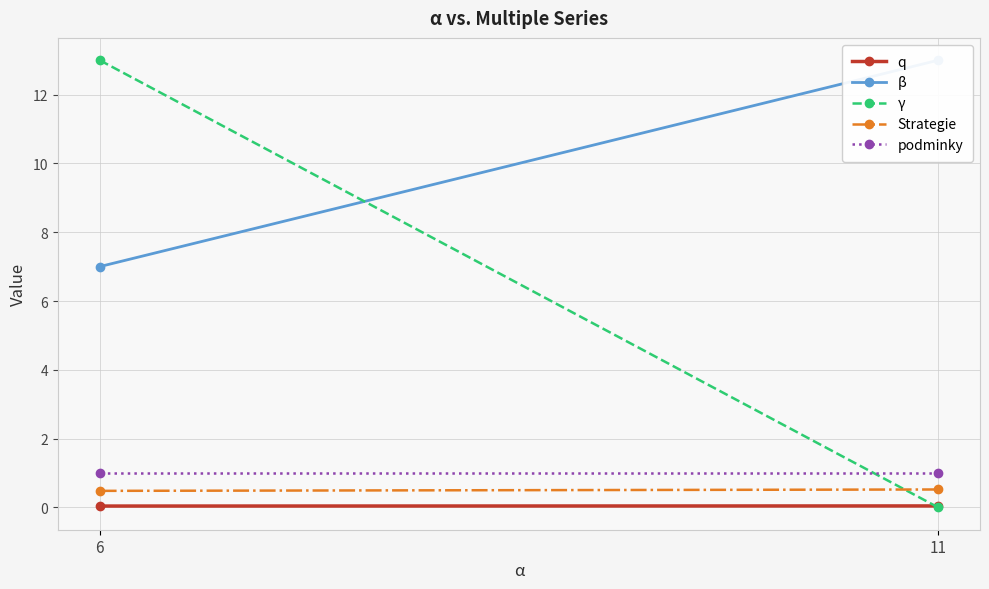

What is the difference between the highest and lowest values at 11?

13.0